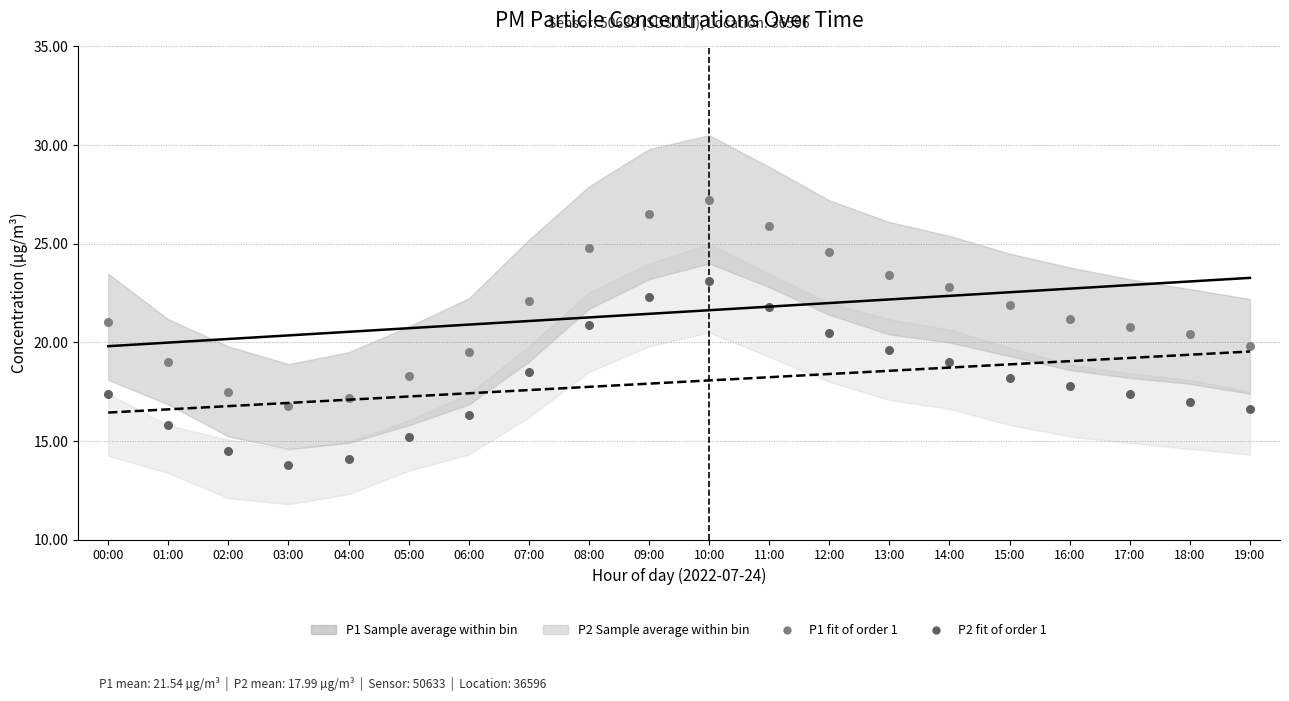

Which series contains the highest Y value?

P1 (Polynomial fit of order 1)